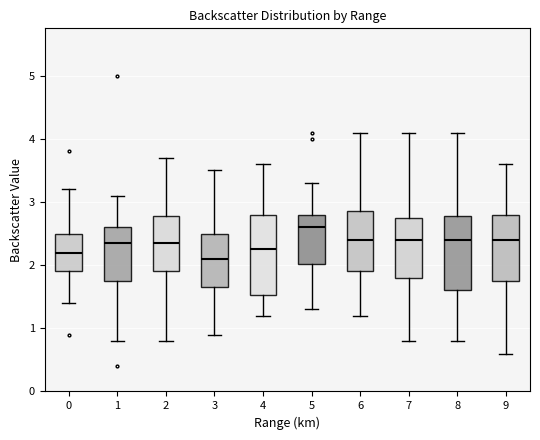

Where is the upper edge of the box at x = 9 on the y-axis? The values are not printed on the chart, so give them approximately, as read against the axis.

2.8